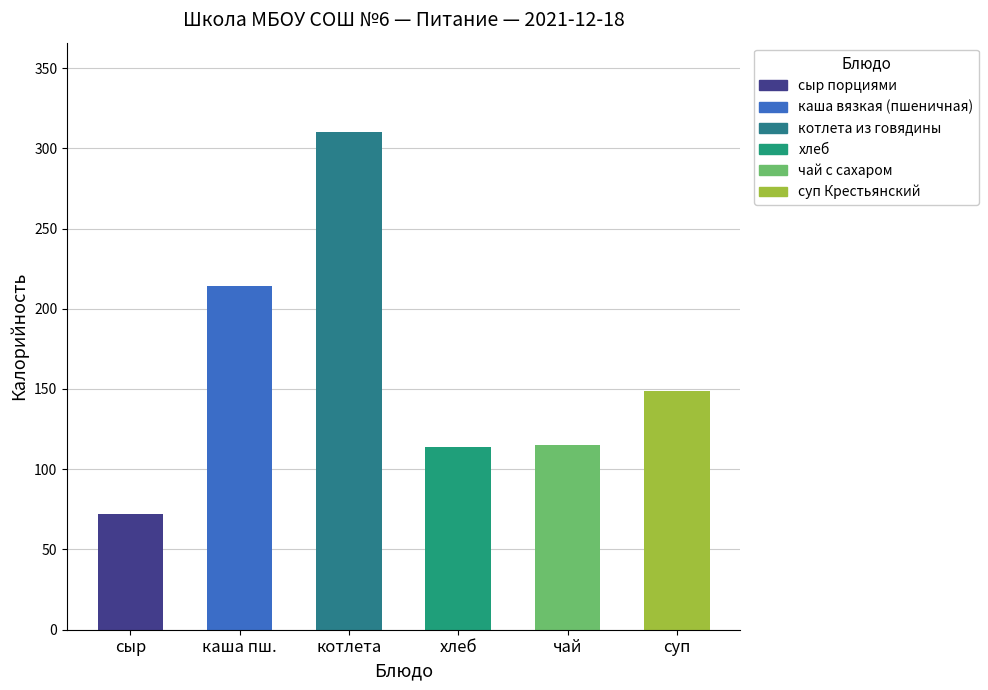

What is the smallest value displayed?

72